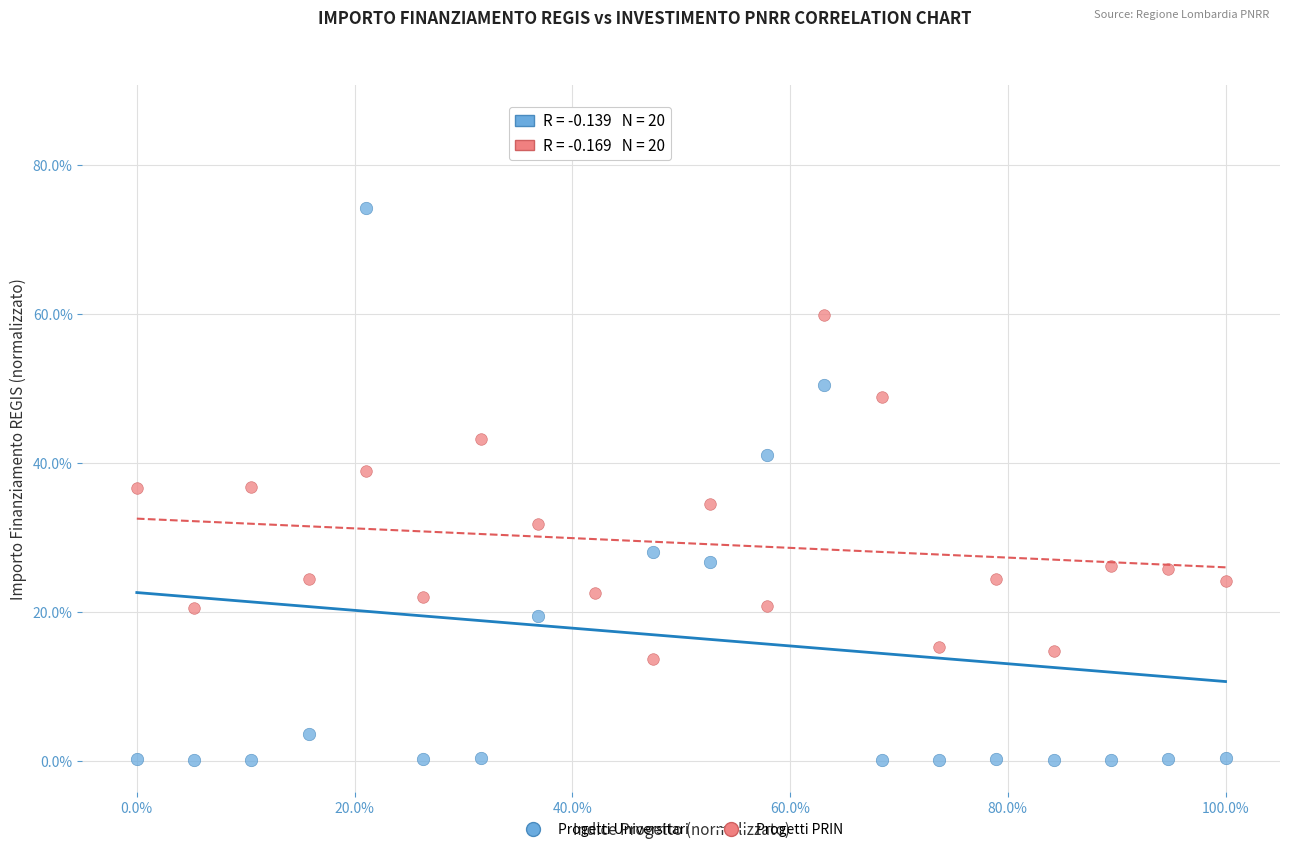

What are all the series names shown in the legend?

Progetti Universitari, Progetti PRIN